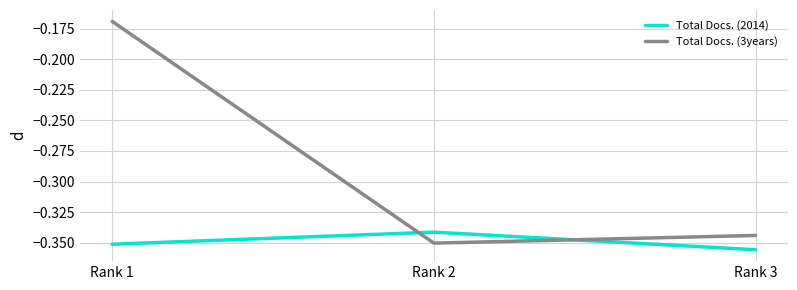

Where is Total Docs. (3years) nearest to the value 0?

Rank 1